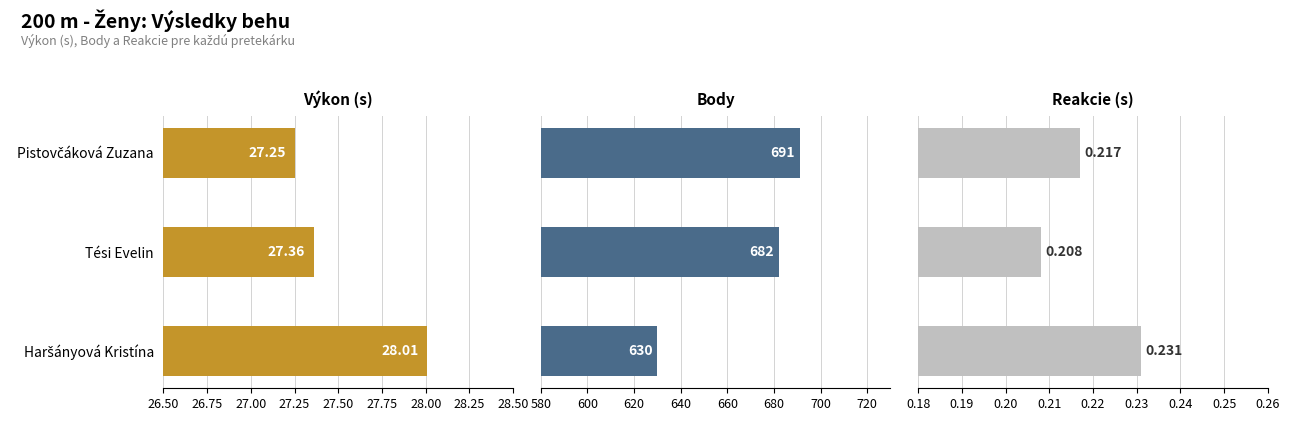

What is the value of the Výkon bar at the 1st from the left?

27.2